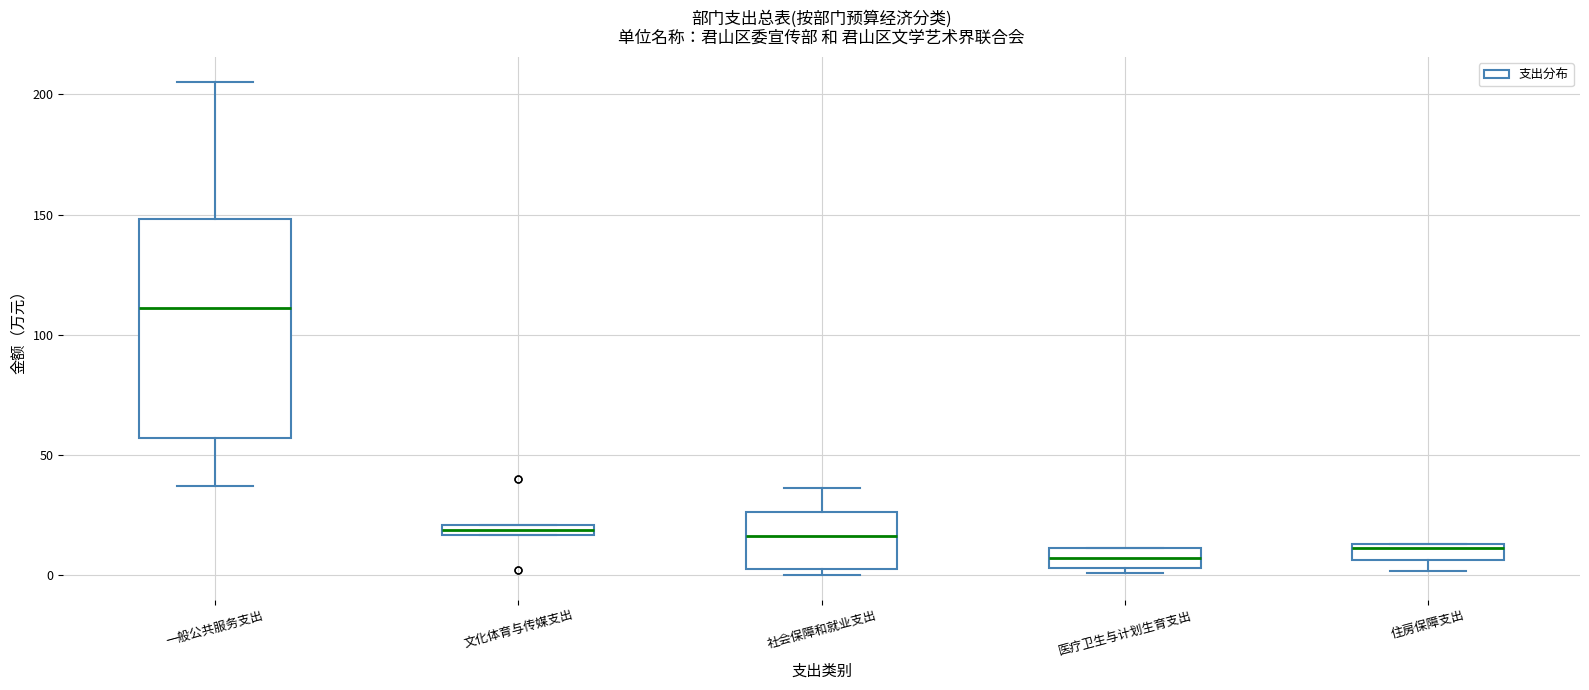

Where is the upper edge of the box for 一般公共服务支出 on the y-axis? The values are not printed on the chart, so give them approximately, as read against the axis.

150